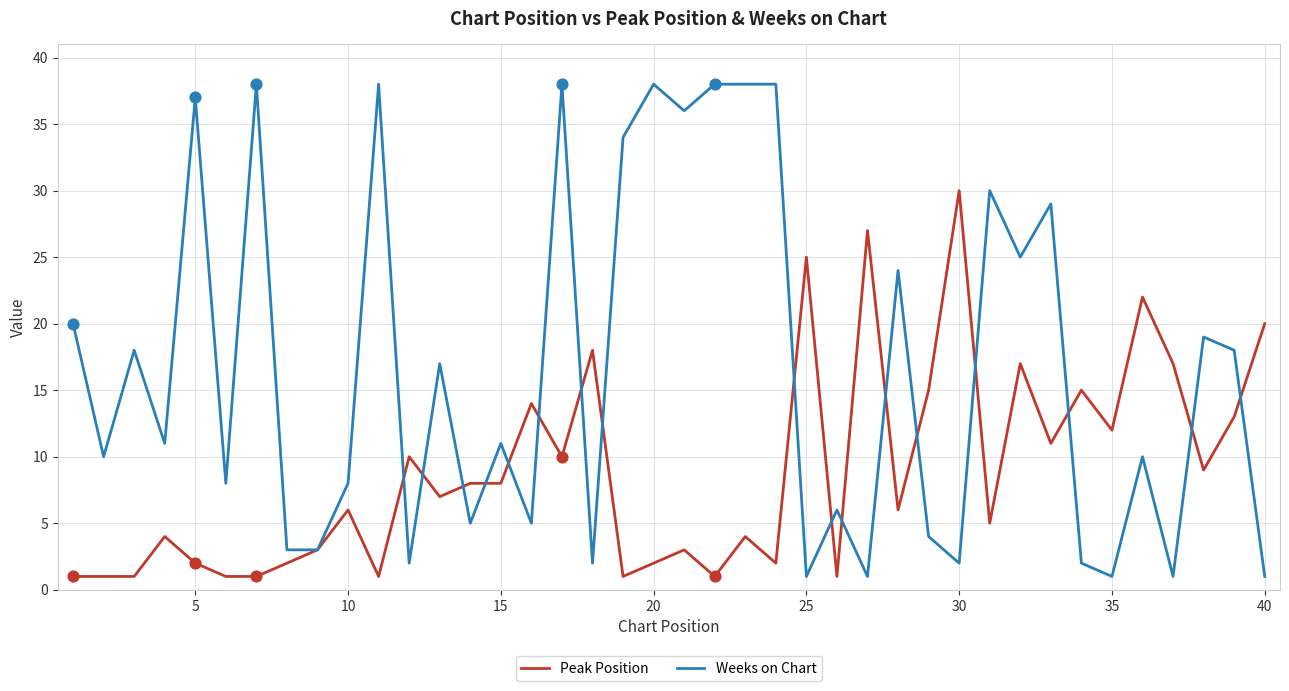

List the series in order of their peak value, lowest first.

Peak Position, Weeks on Chart